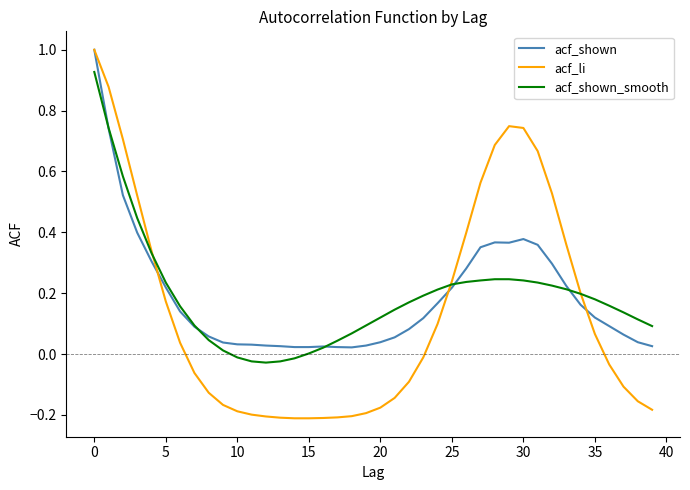

In acf_shown, how many points are higher than both neighbors (excluding endpoints)?

3